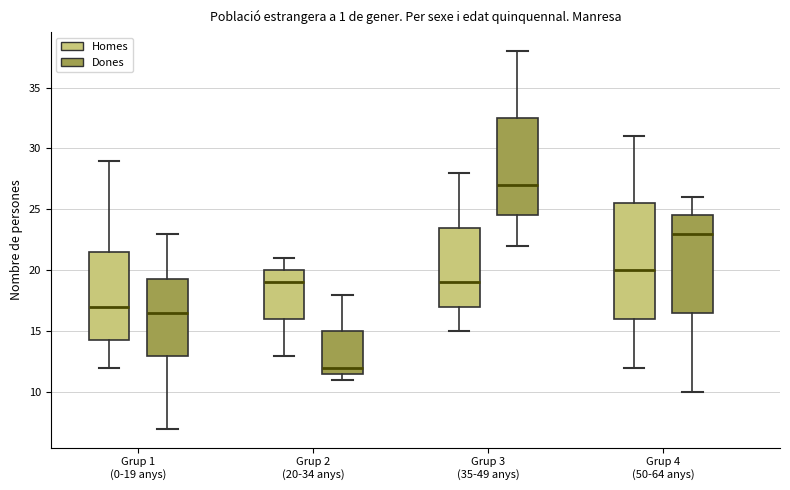

Which box has the lowest median line?

Grup 2 (20-34 anys) (Dones)